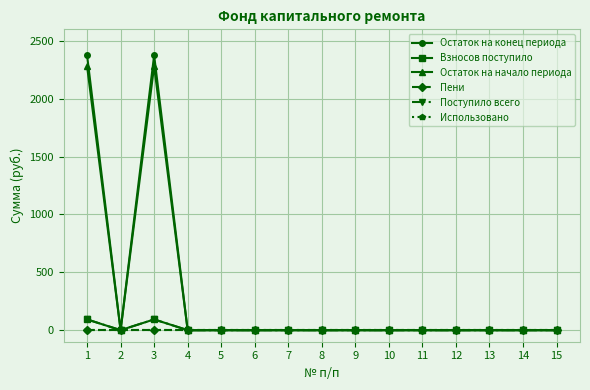

Between 14 and 15, which series saw the biggest shift?

Остаток на конец периода